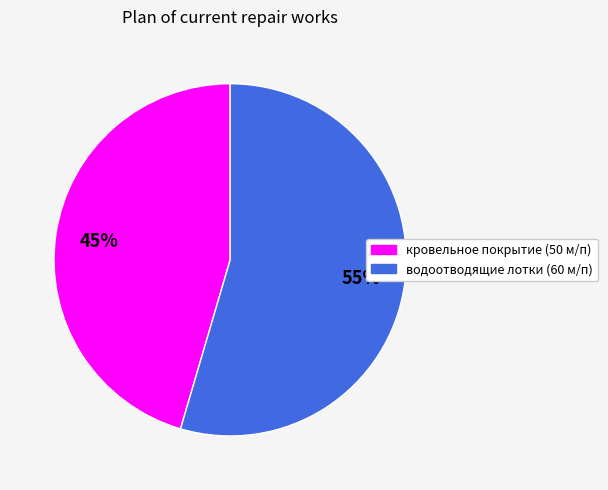

To the nearest percent, what is the average slice percentage?

50%